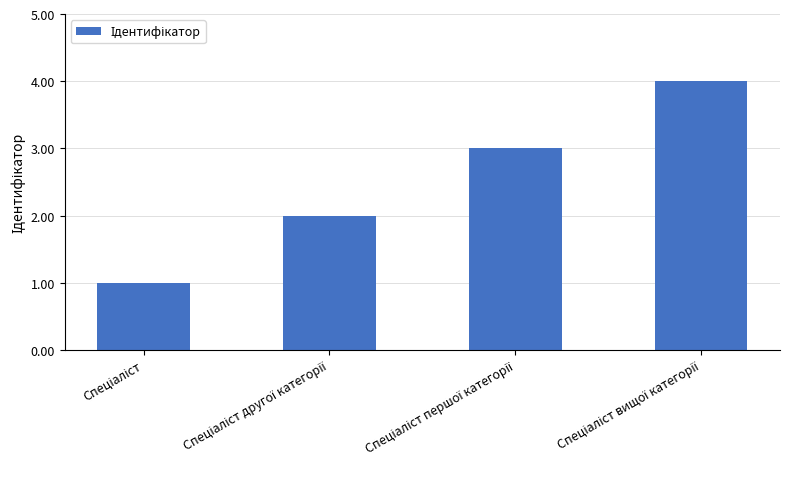

What is the greatest value displayed?

4